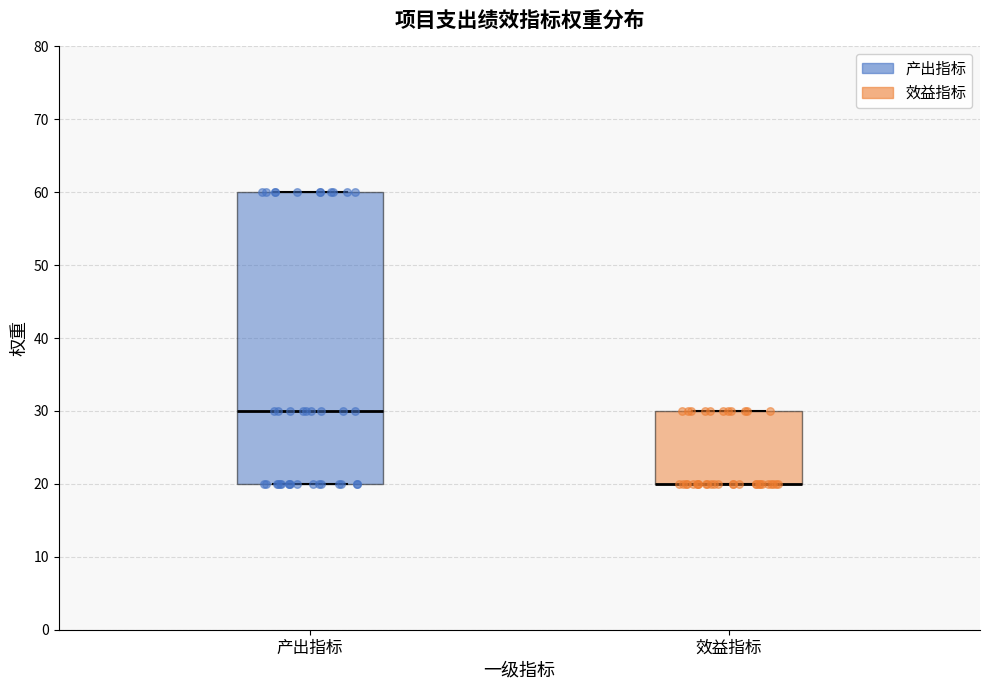

Where is the upper edge of the box for 产出指标 on the y-axis? The values are not printed on the chart, so give them approximately, as read against the axis.

60